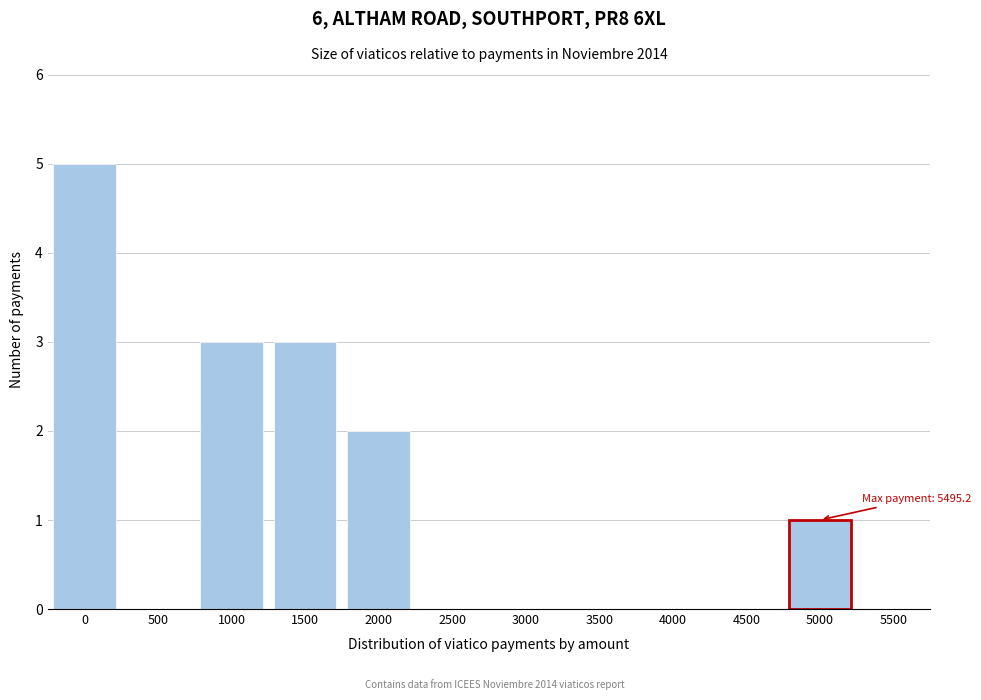

Reading left to right, extract all data points from this chart.

0=5	500=0	1000=3	1500=3	2000=2	2500=0	3000=0	3500=0	4000=0	4500=0	5000=1	5500=0